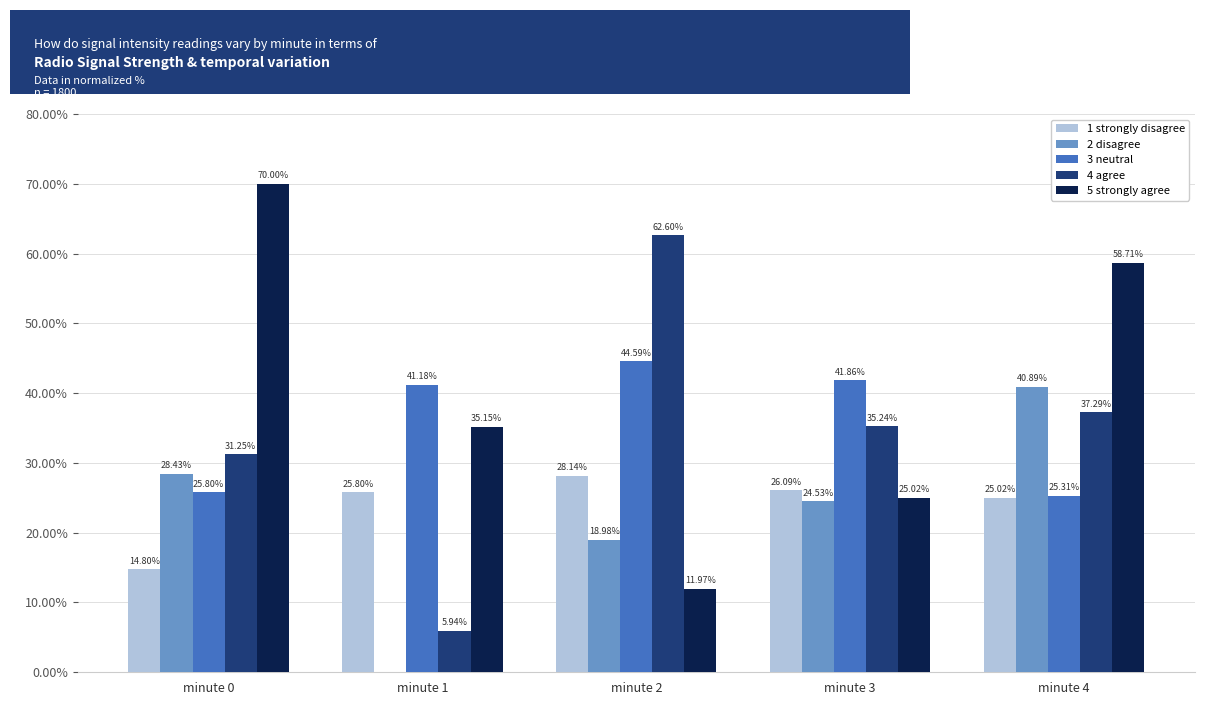

Count the number of data series in this chart.

5